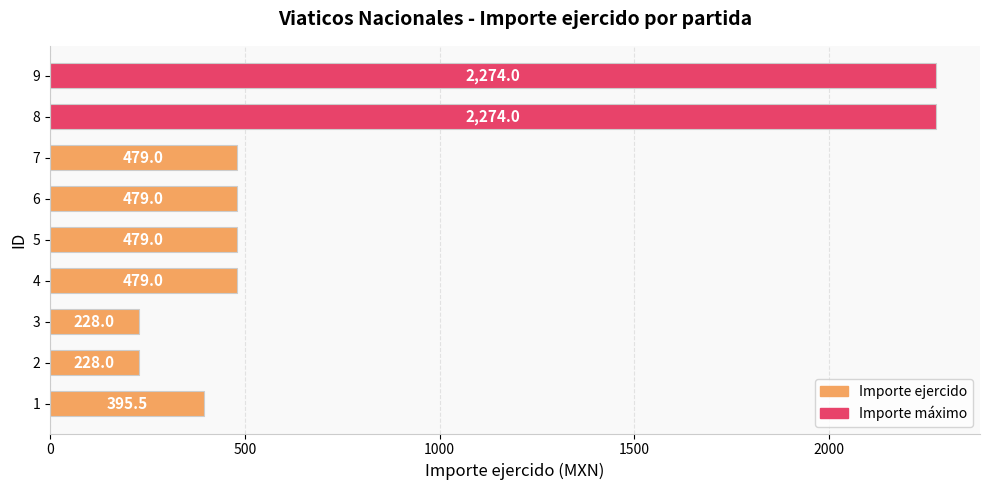

What is the change in value from 3 to 6?

+251.0